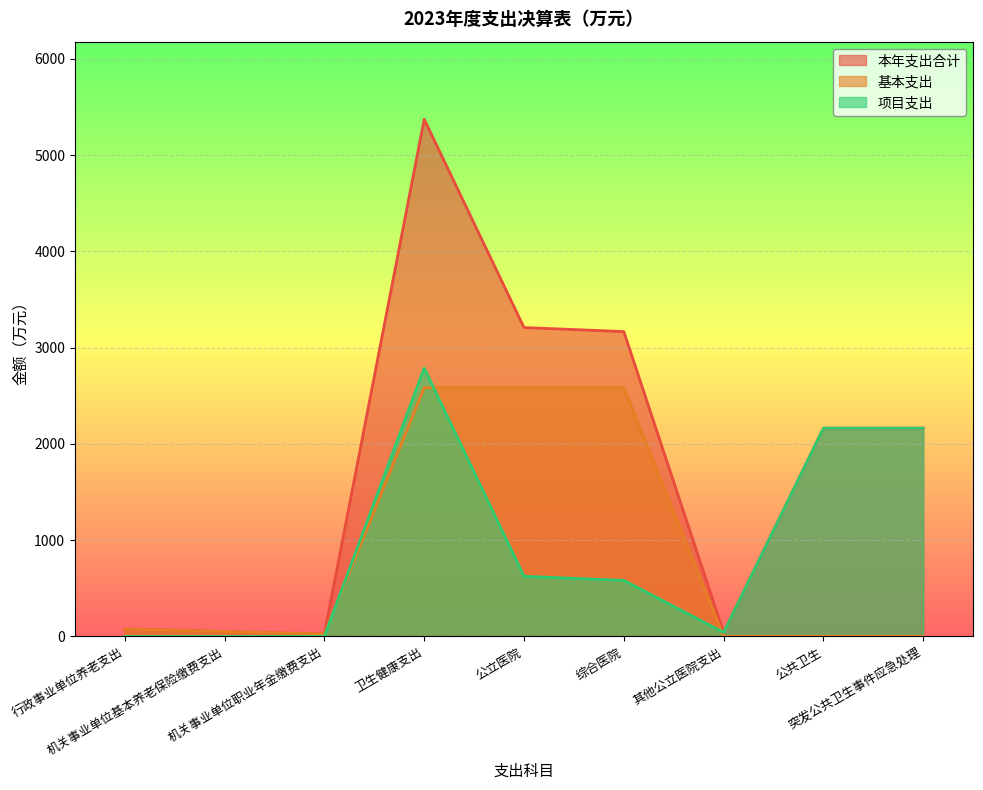

Reading left to right, list all the values displayed in this chart.

本年支出合计: 76.9	51.3	25.6	5372.2	3208.8	3166.8	42.0	2163.4	2163.4
基本支出: 76.9	51.3	25.6	2584.3	2584.3	2584.3	0.0	0.0	0.0
项目支出: 0.0	0.0	0.0	2788.0	624.6	582.6	42.0	2163.4	2163.4